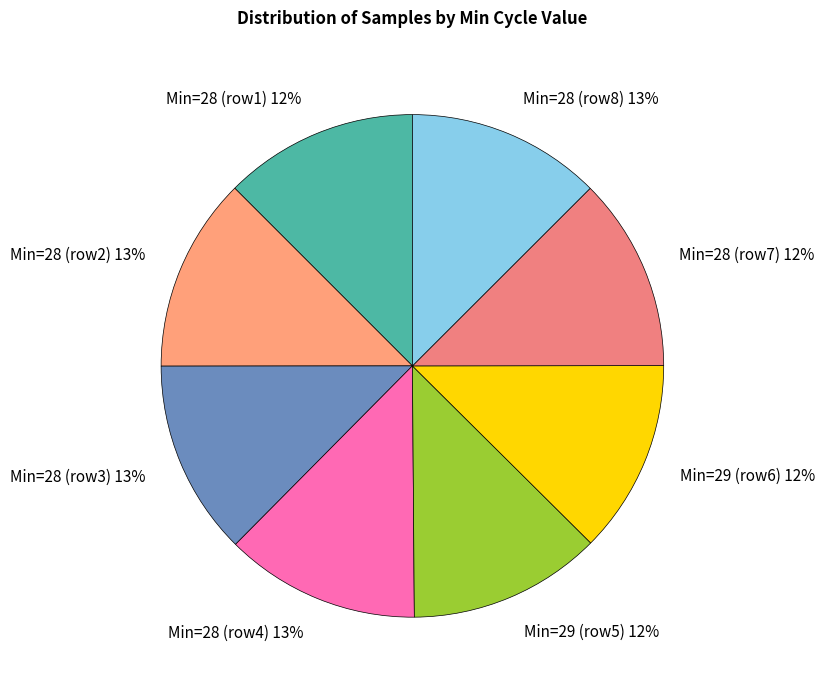

True or false: Min=28 (row4) 13% accounts for 13% of the total.

True